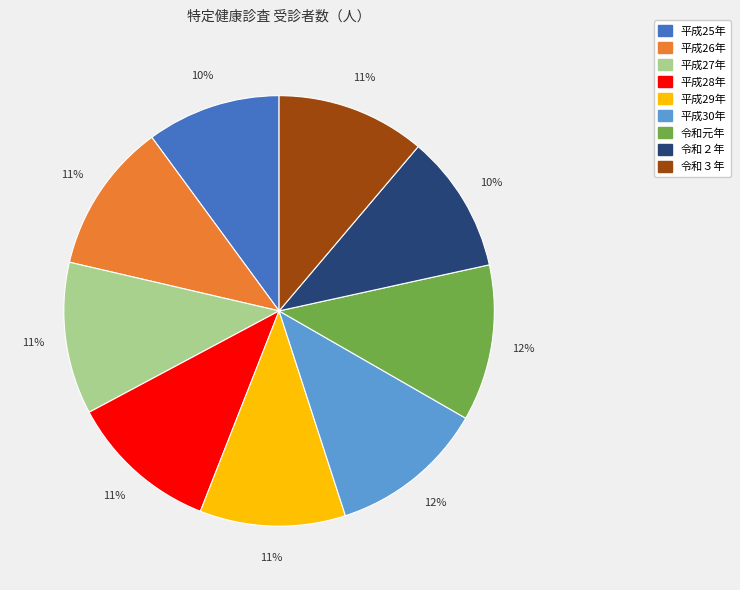

How many segments does this pie chart have?

9